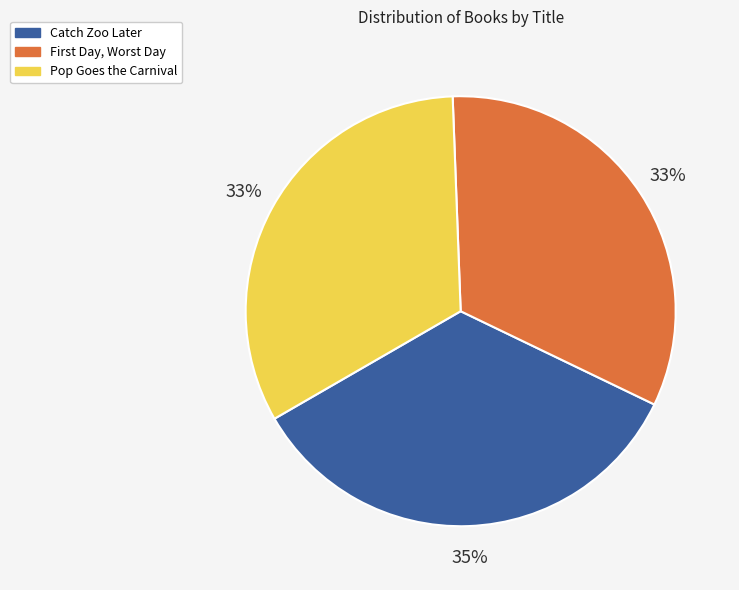

To the nearest percent, what portion does Catch Zoo Later represent?

35%